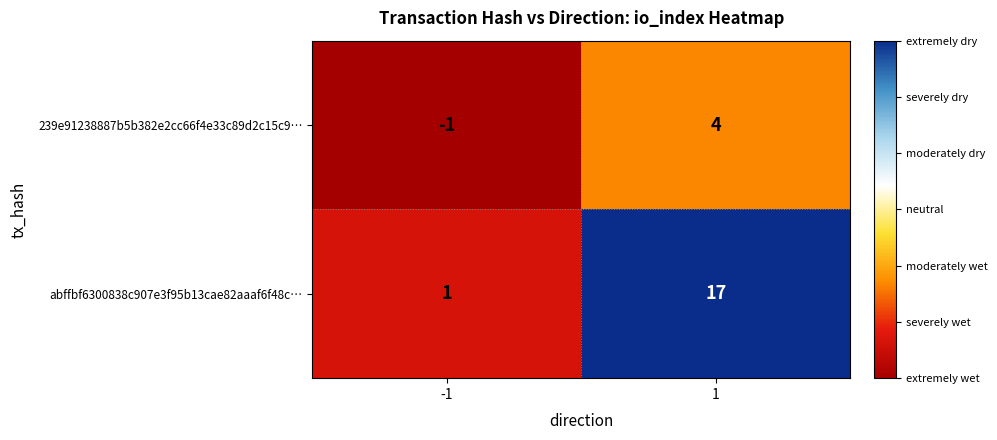

Reading right to left, what are all the values shown in this chart?

239e91238887b5b382e2cc66f4e33c89d2c15c9…: 1=4	-1=-1
abffbf6300838c907e3f95b13cae82aaaf6f48c…: 1=17	-1=1